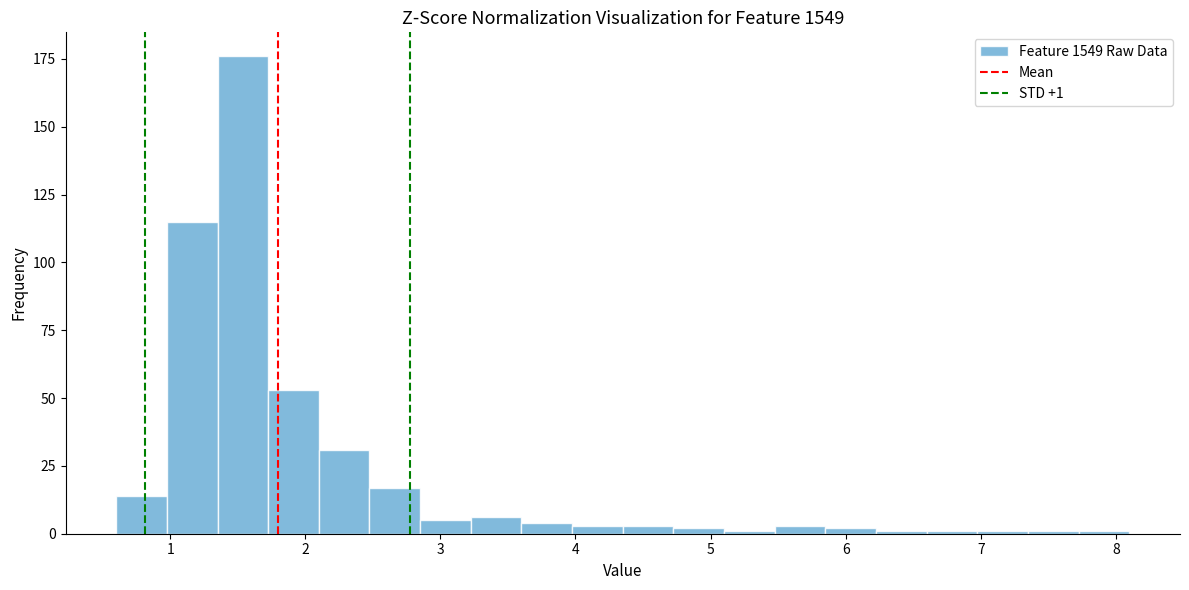

Around what value on the x-axis is the tallest bar? Give the approximate position of its centre, as read against the axis.

1.5